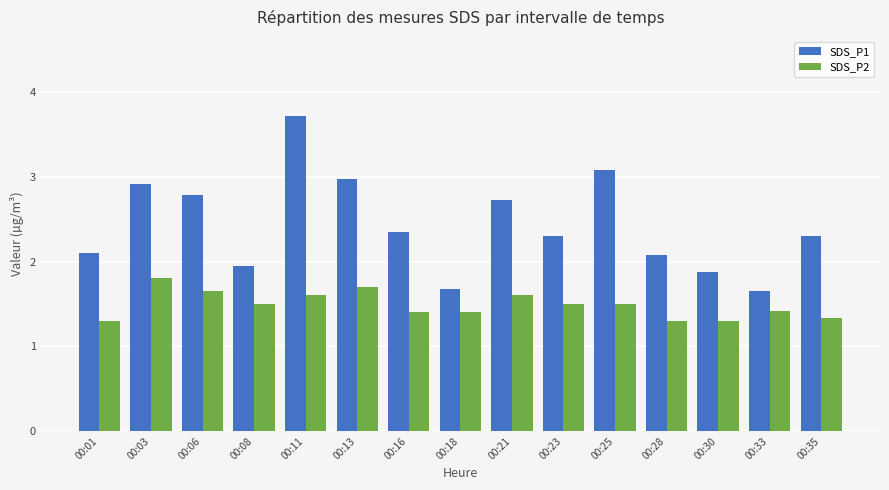

Is it true that SDS_P1 equals 4.4 at 00:25?

False